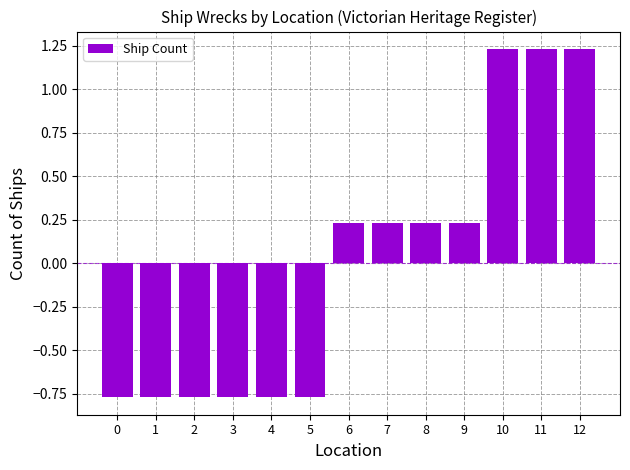

What is the difference between the maximum and second lowest values?

2.0